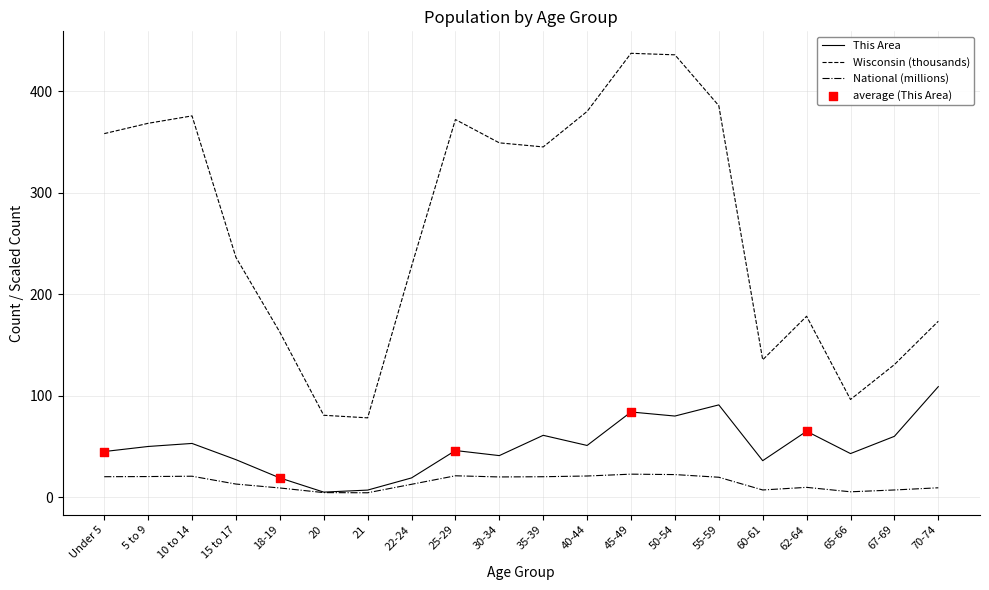

Which series changed the most between 5 to 9 and 22-24?

Wisconsin (thousands)